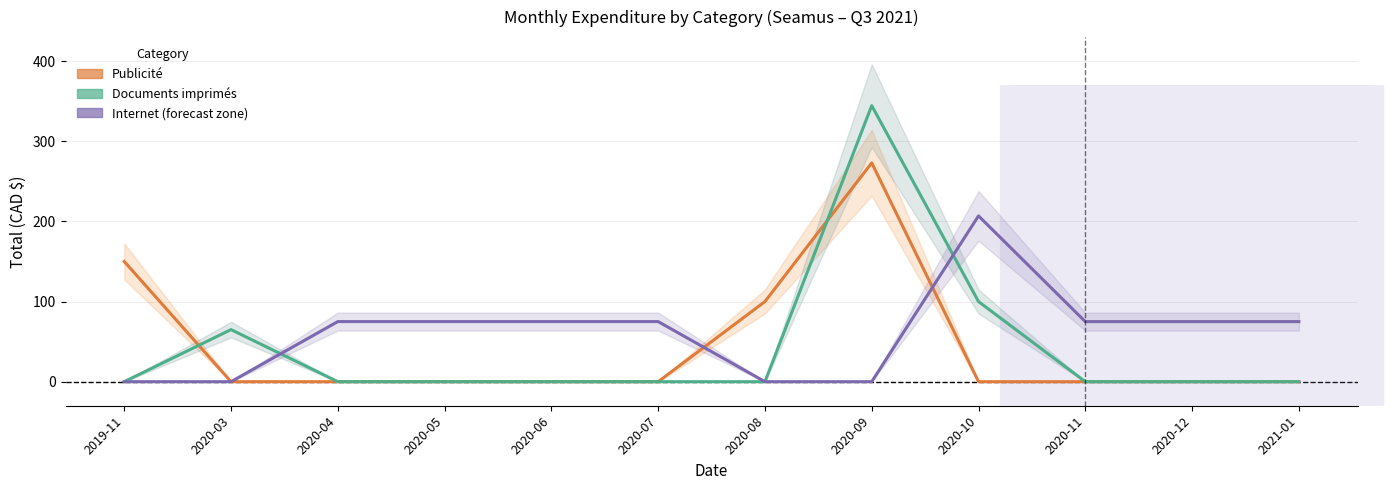

What position from the left is 2020-10?

9